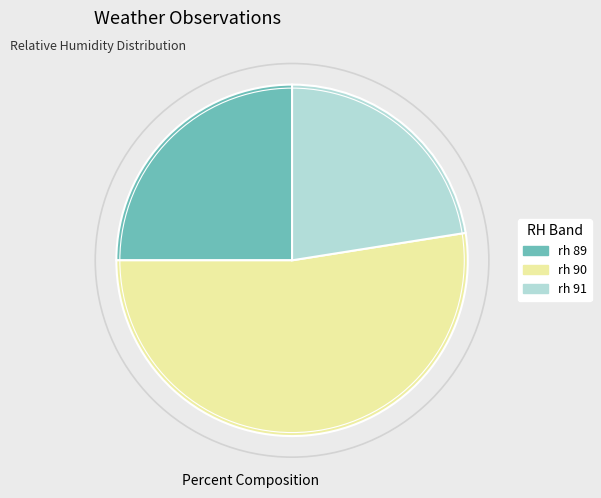

Is there any slice that represents more than half of the pie?

Yes